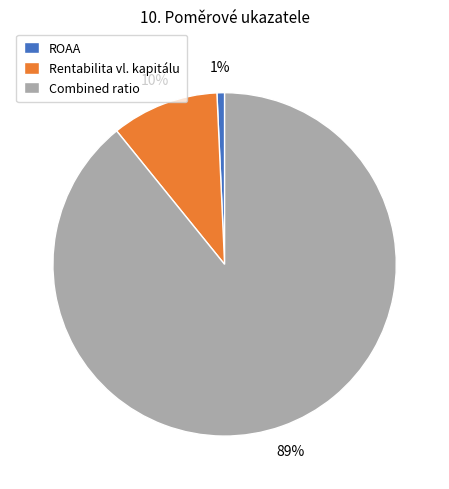

To the nearest percent, what is the average slice percentage?

33%